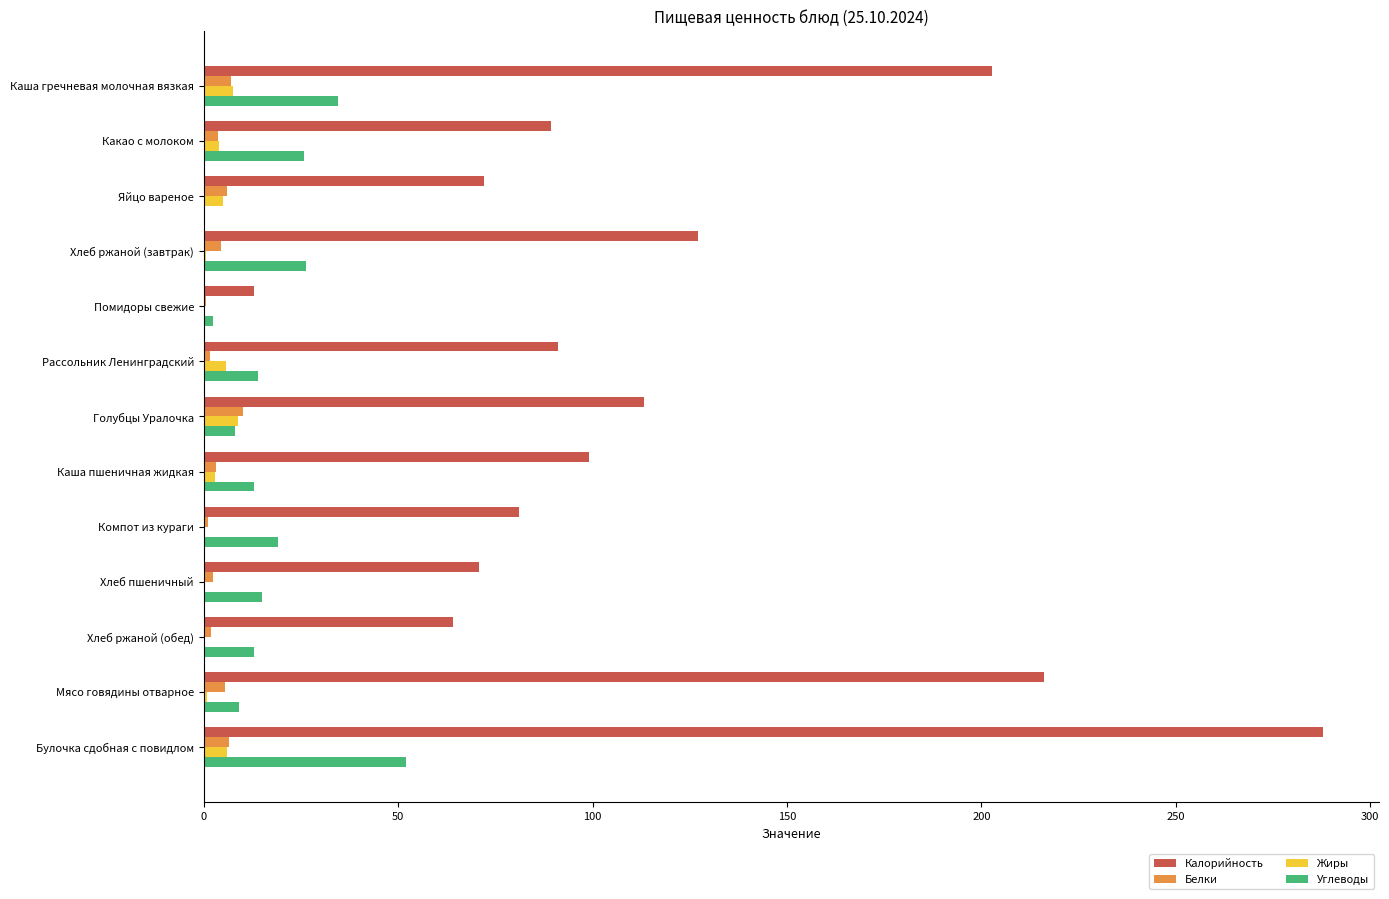

How many distinct data groups are displayed?

4